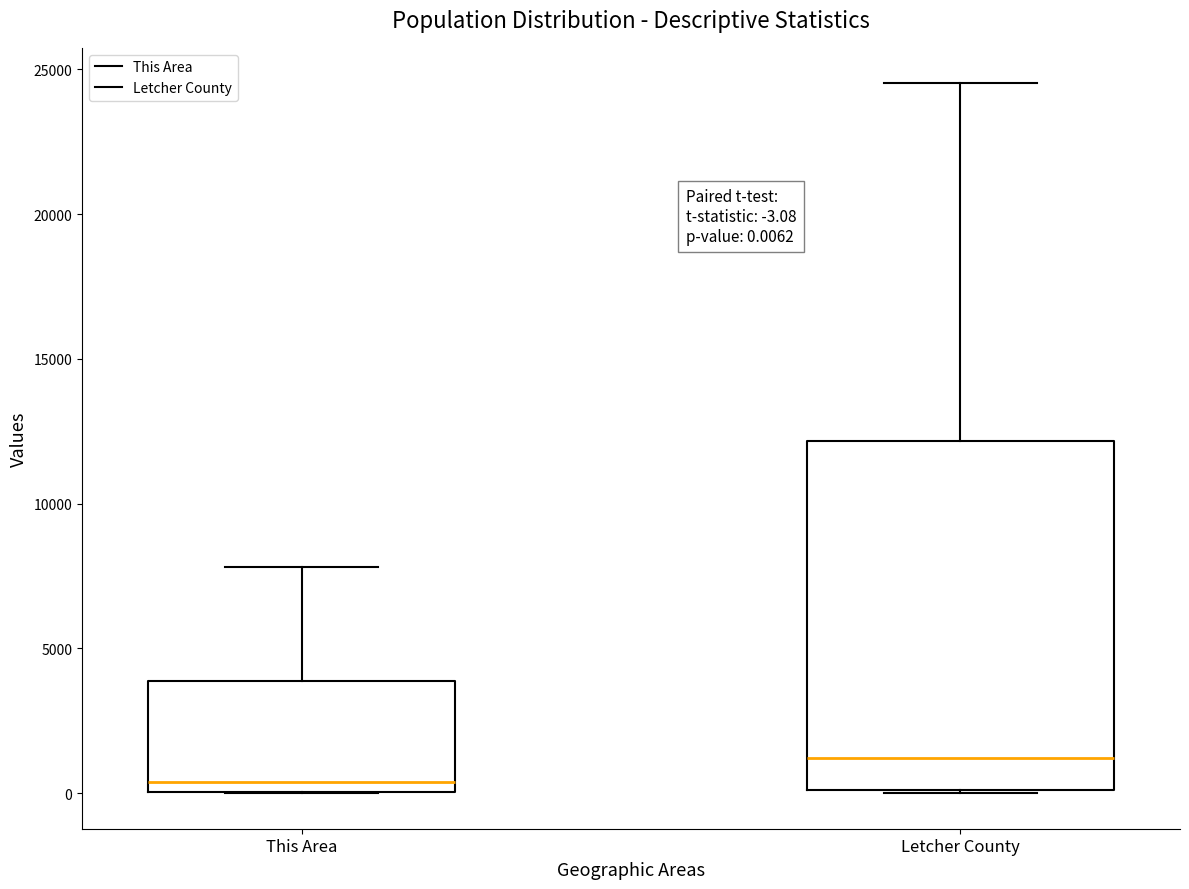

Which box has the lowest median line?

This Area